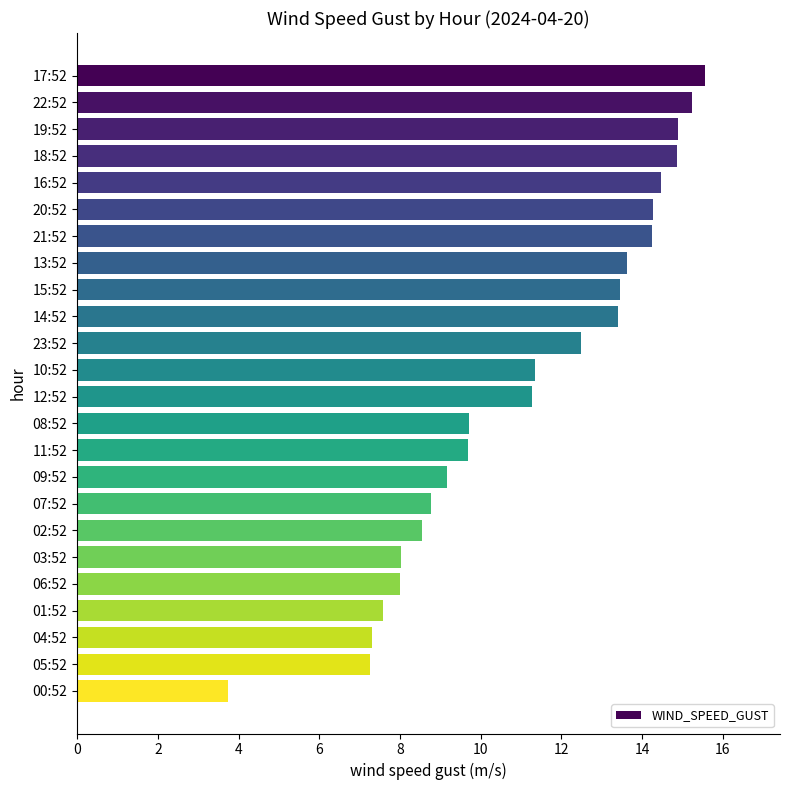

Are the bars grouped side by side (vs. stacked)?

No